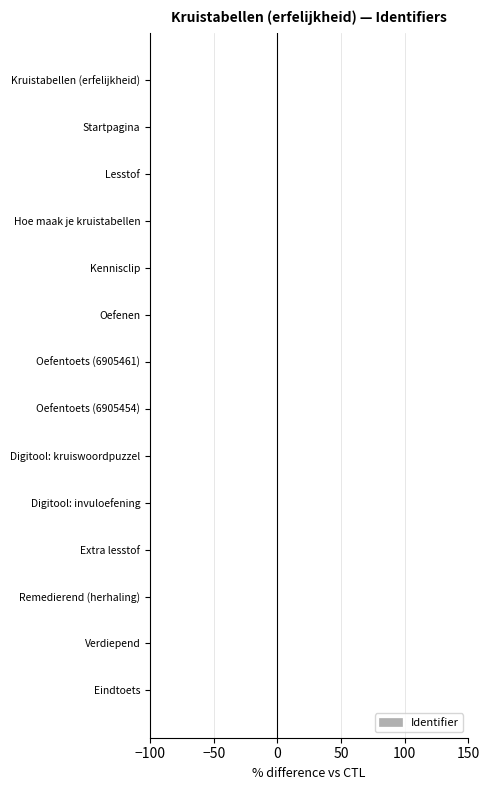

The value at Extra lesstof is -0.0. True or false?

True